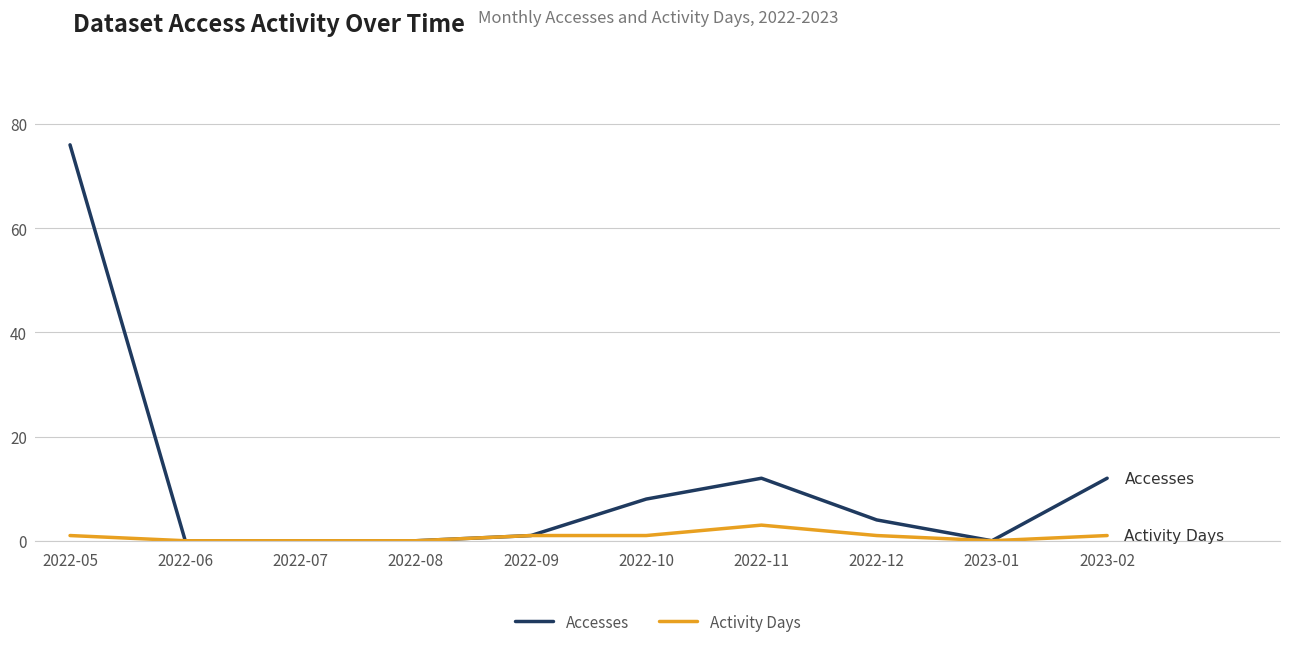

At which category is the sum across all series the highest?

2022-05